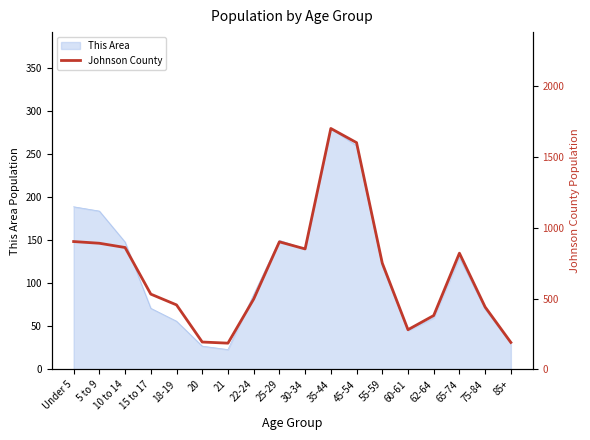

Which label corresponds to the smallest value in the chart?

21